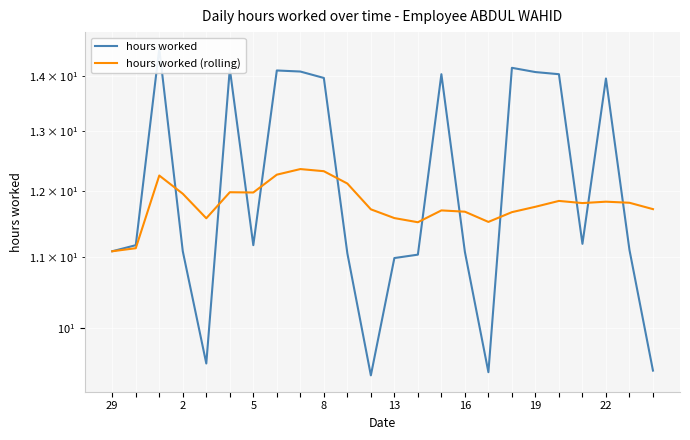

The hours worked (rolling) series shows 11.1 at 2. True or false?

True